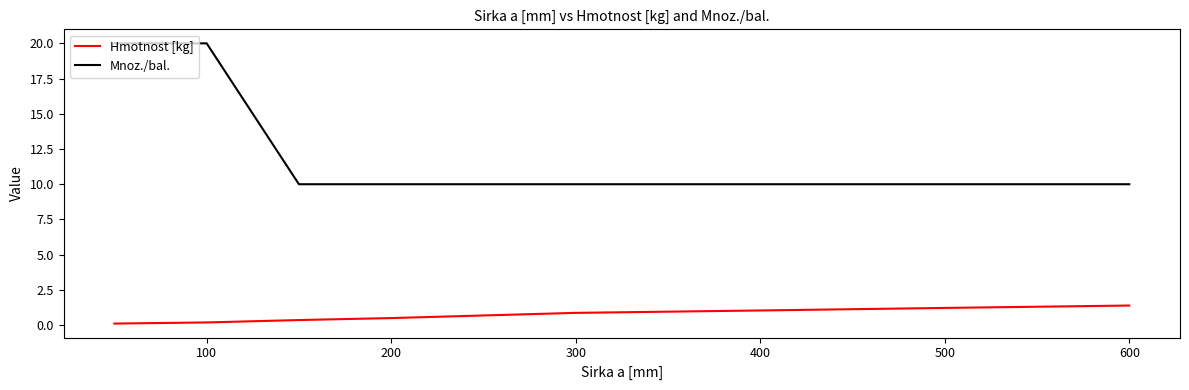

At how many categories does at least one series exceed 0?

8